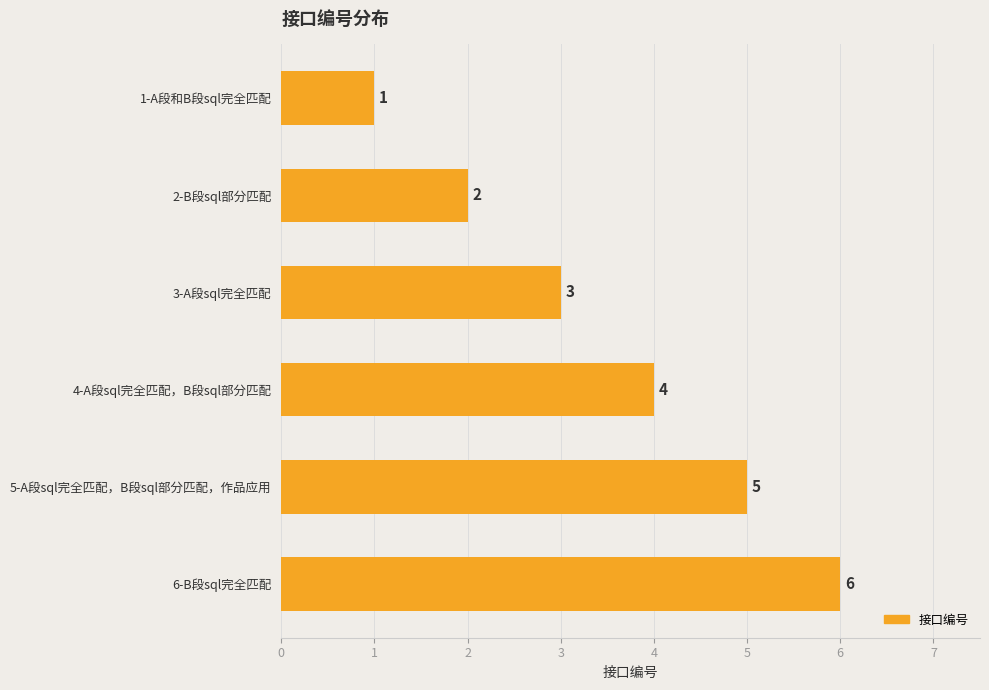

What is the label of the 5th bar from the top?

5-A段sql完全匹配，B段sql部分匹配，作品应用